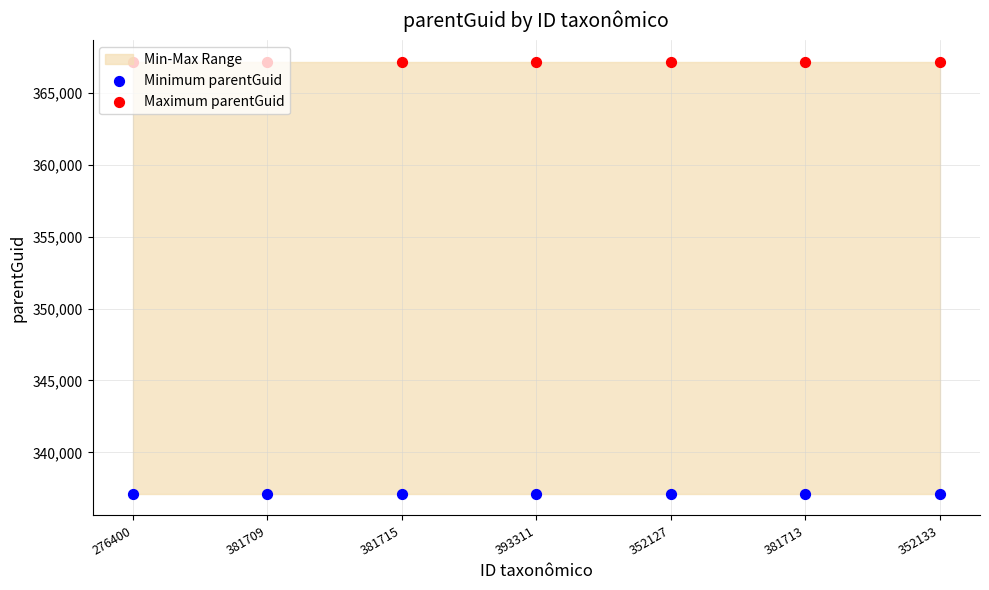

Which series reaches the minimum Y coordinate?

Minimum parentGuid